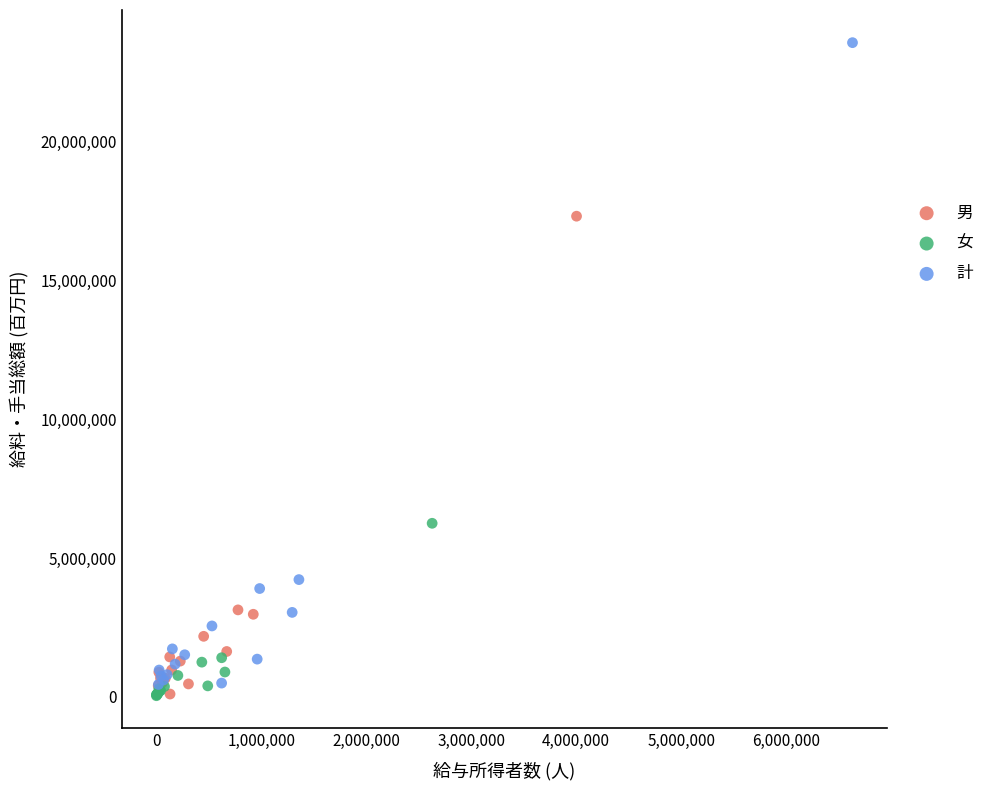

Which series contains the highest Y value?

計